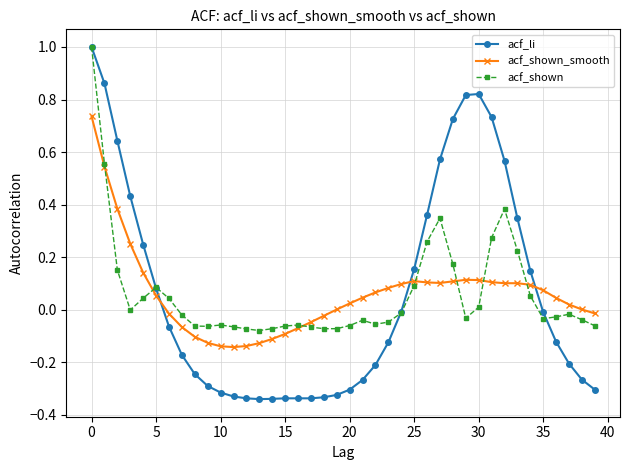

True or false: acf_shown has more than 2 points higher than both neighbors.

True